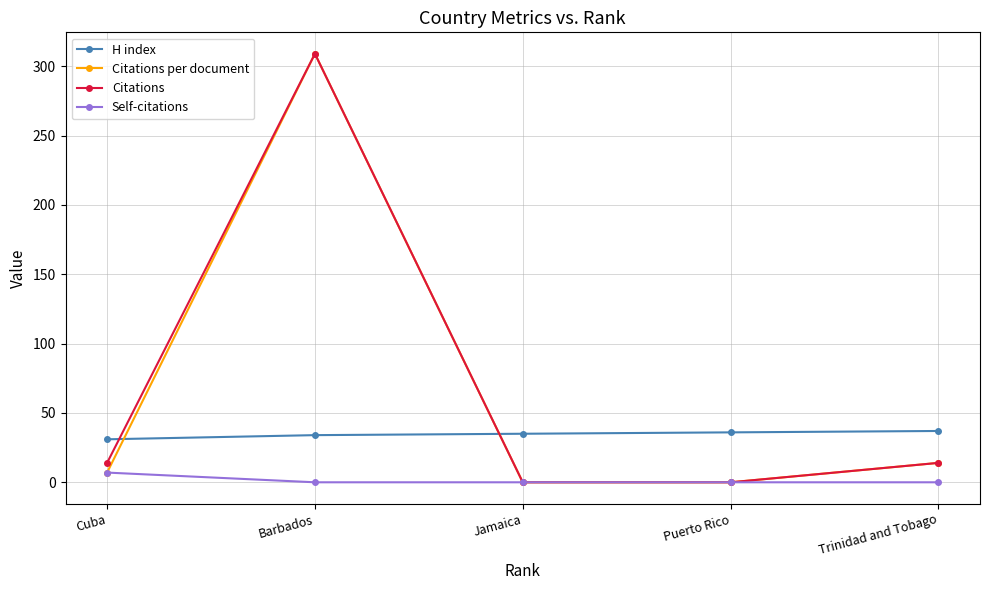

What is the average value of the Self-citations series?

1